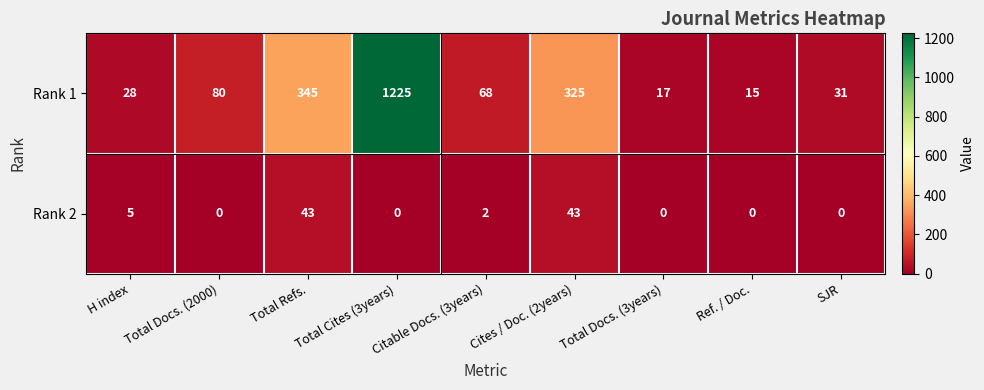

Is it true that Rank 2 equals 24 at SJR?

False